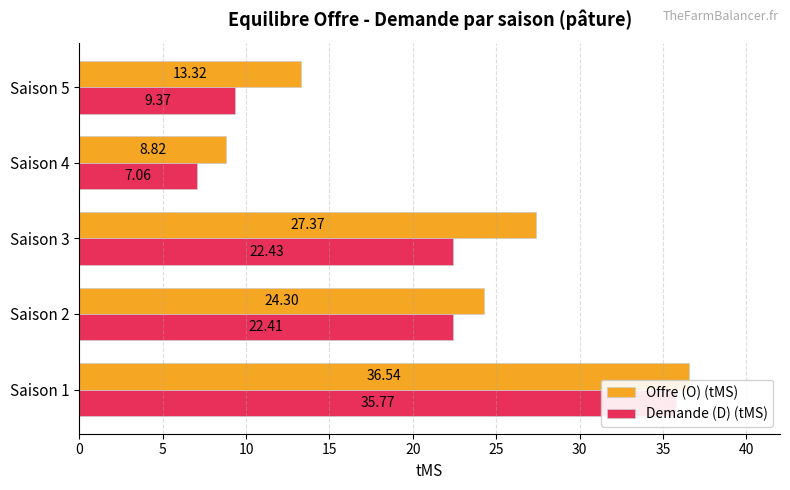

How many values in the Demande (D) (tMS) series are below 22?

2